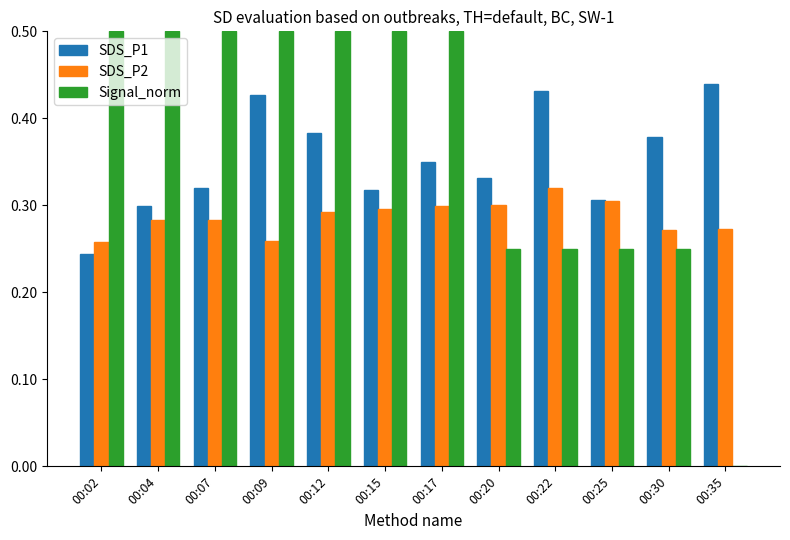

Which series has the largest total across all categories?

Signal_norm